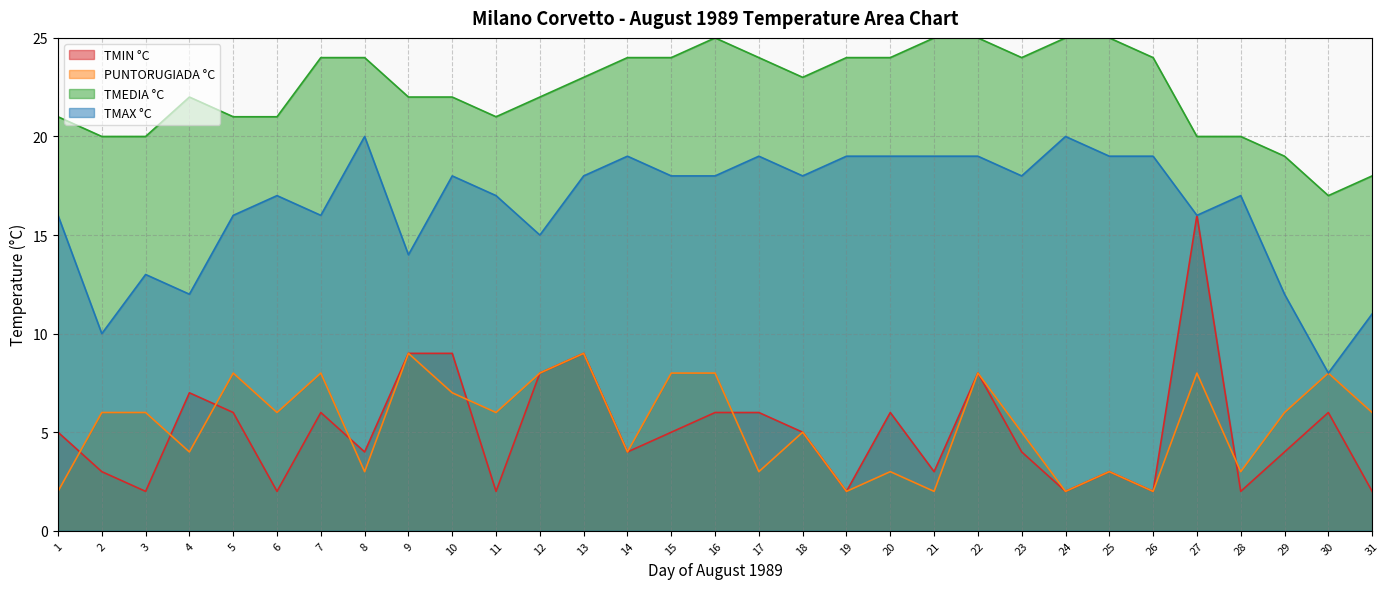

True or false: PUNTORUGIADA °C has a value of 4 at 22.

False